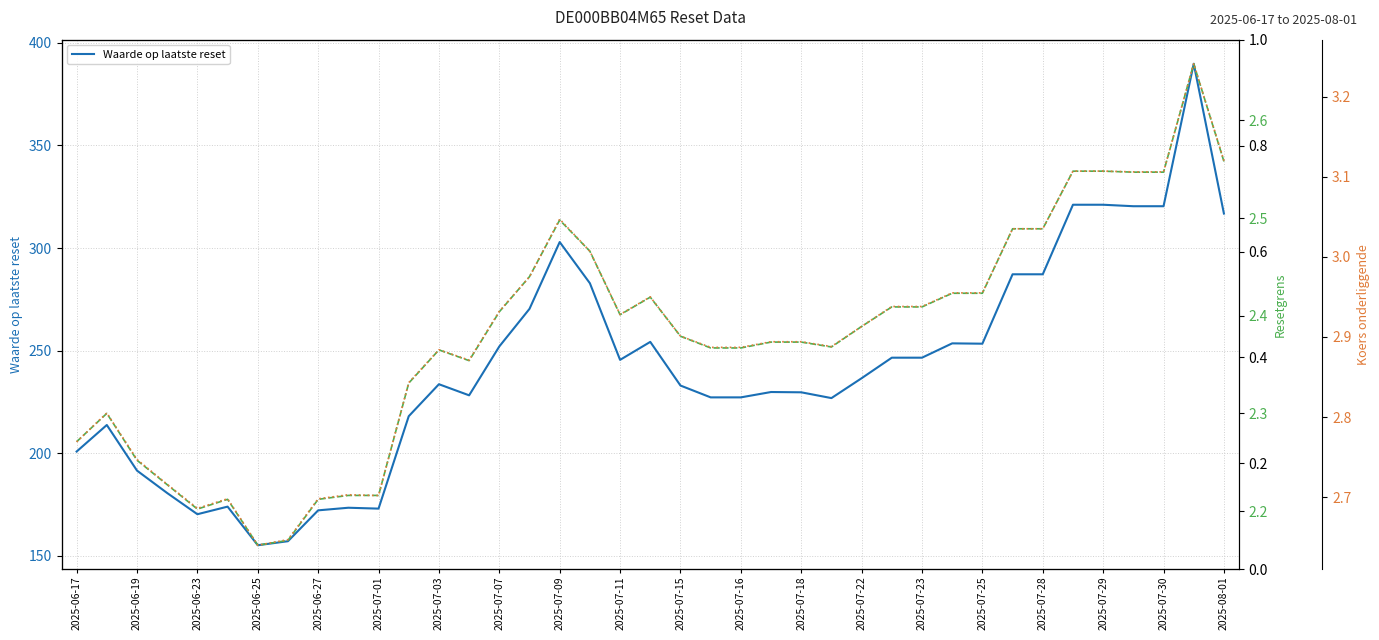

Between 27 and 29, which series saw the biggest shift?

Waarde op laatste reset